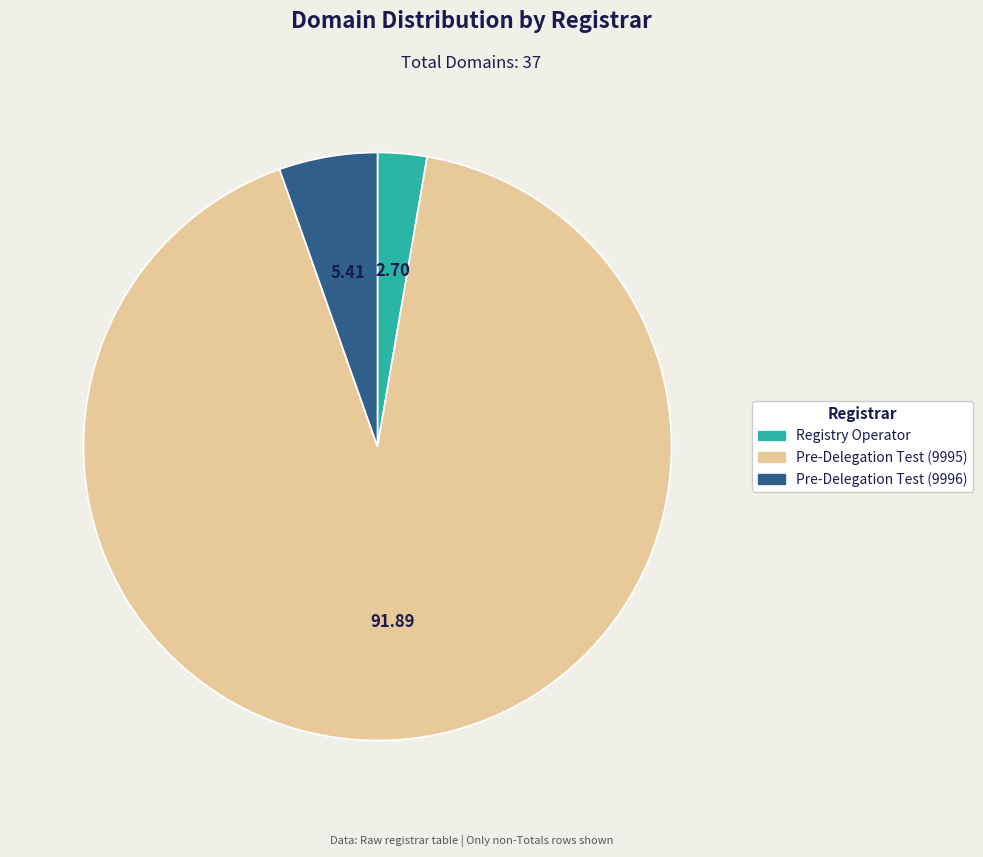

Approximately how many times larger is the value at Pre-Delegation Test (9995) compared to Registry Operator?

34.0